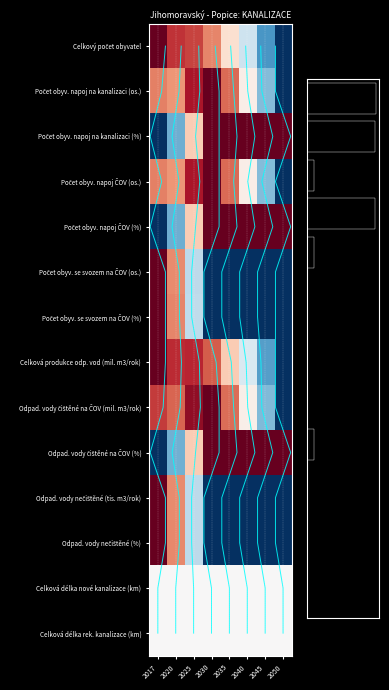

Which has a higher value, 2025 or 2017?

2017